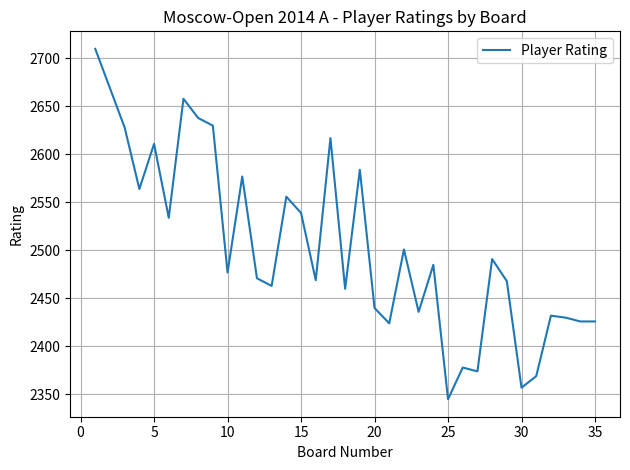

What is the minimum value shown in the chart?

2345